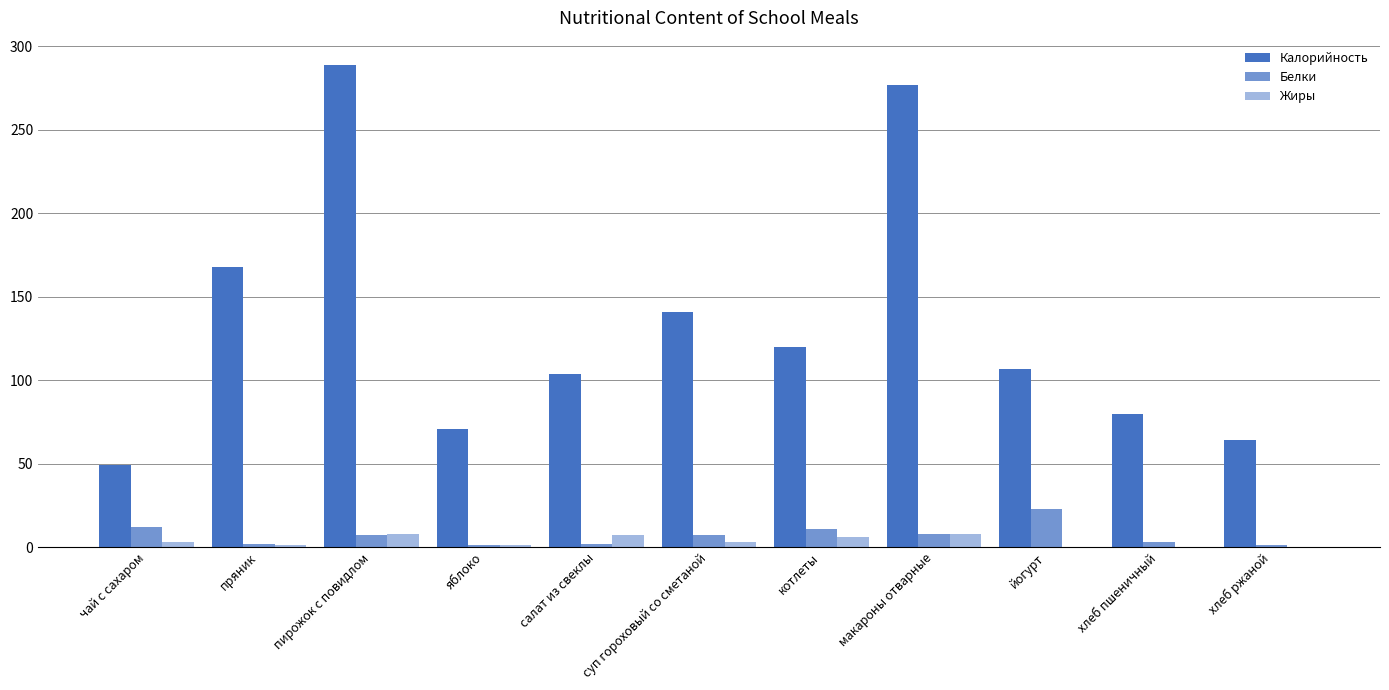

Are the bars horizontal?

No